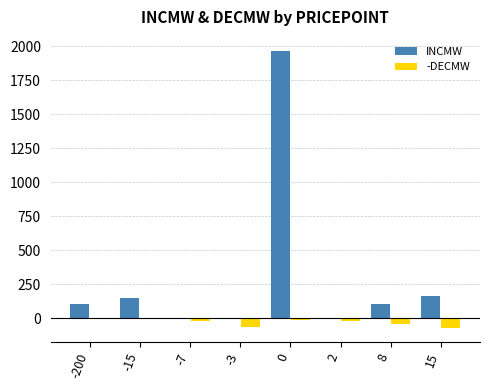

Which series has the widest spread of values?

INCMW